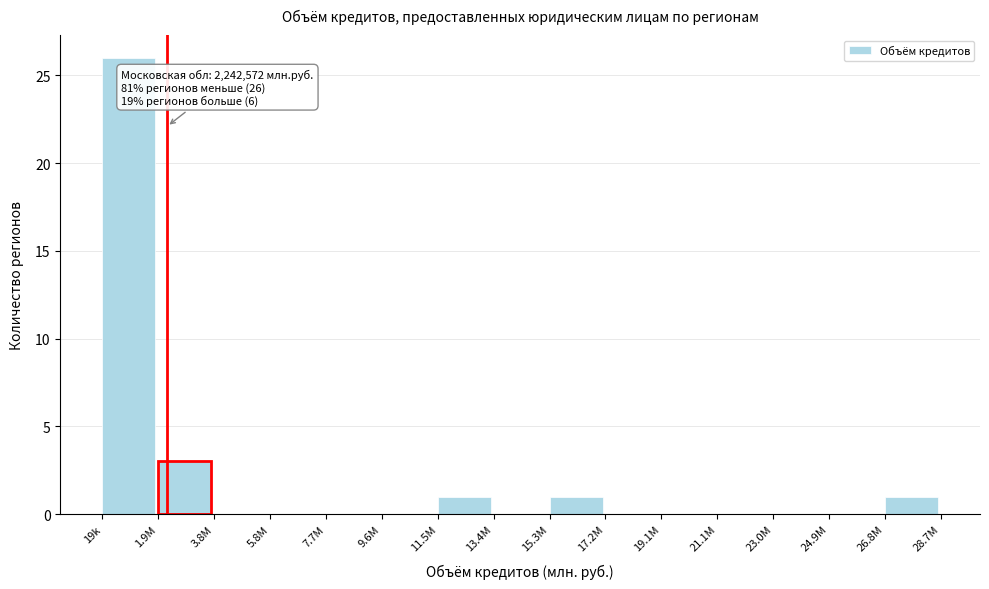

What is the greatest value displayed?

26